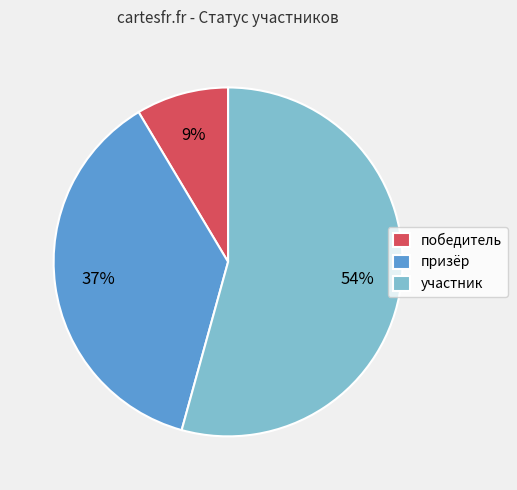

Does any single category account for the majority?

Yes